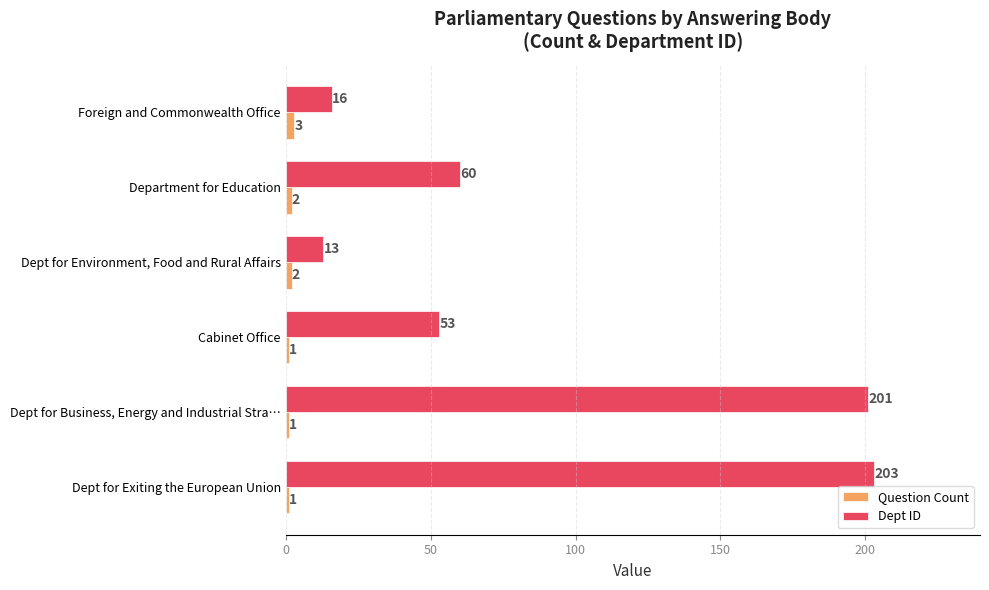

At which label is Dept ID closest to 108?

Department for Education